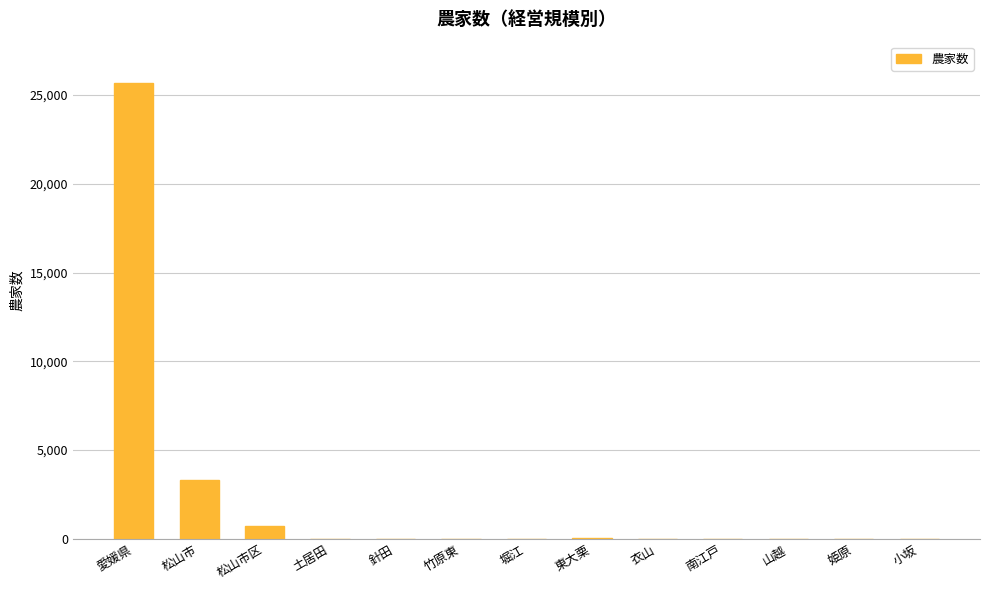

What is the sum of all values?

29821